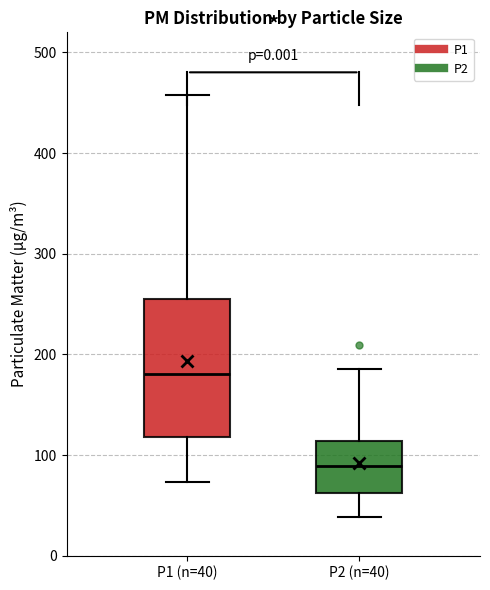

Reading left to right, read every box against the y-axis: the position of its median line, the range the box covers, and the ends of its whiskers. The values are not printed on the chart, so give them approximately, as read against the axis.

P1 (n=40): median 180, box 120 to 260, whiskers 70 to 460
P2 (n=40): median 90, box 60 to 110, whiskers 40 to 190